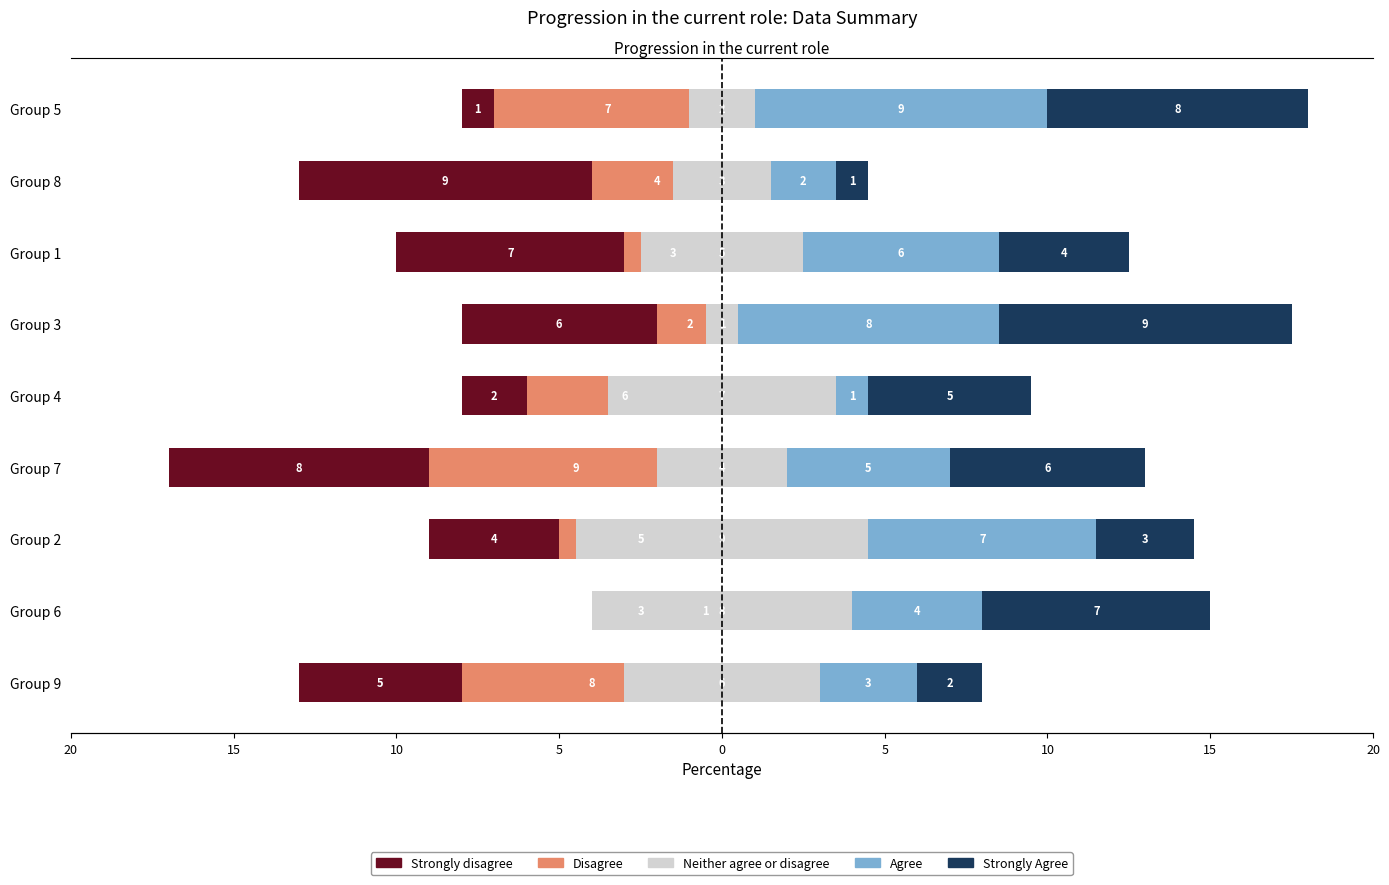

What is the lowest value of the Strongly Agree series?

1